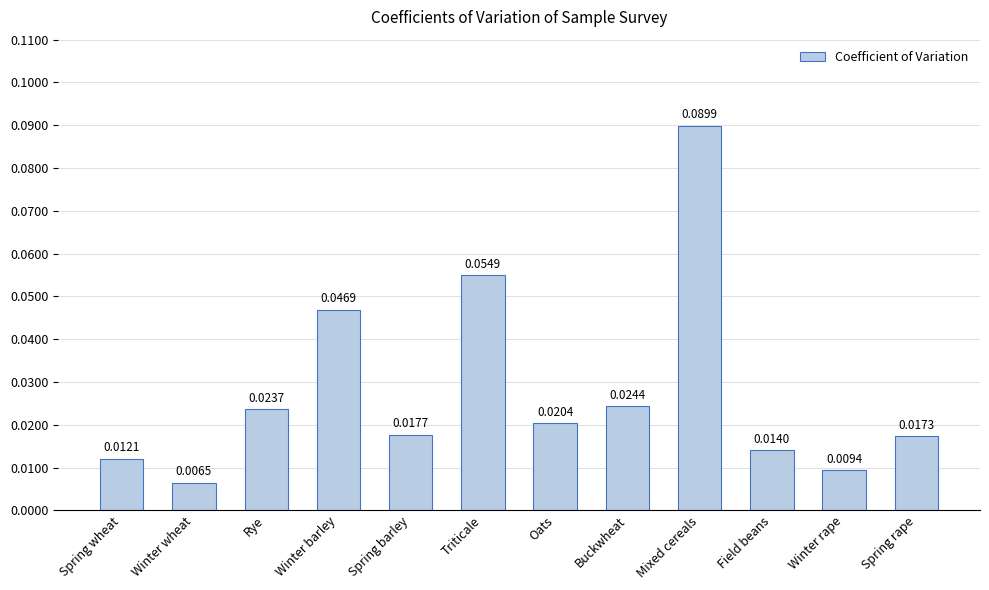

What is the sum of all values?

0.3